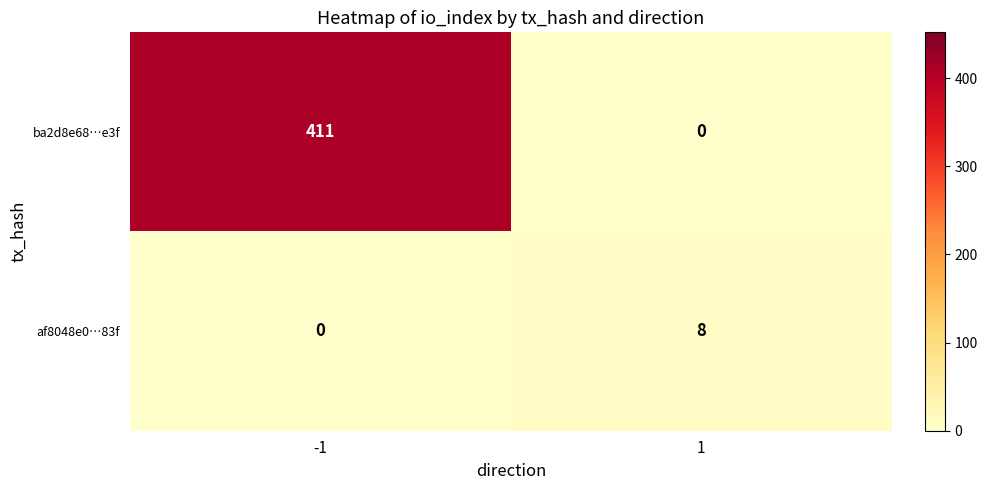

Reading right to left, transcribe all the data shown in this chart.

ba2d8e68…e3f: 1=0	-1=411
af8048e0…83f: 1=8	-1=0